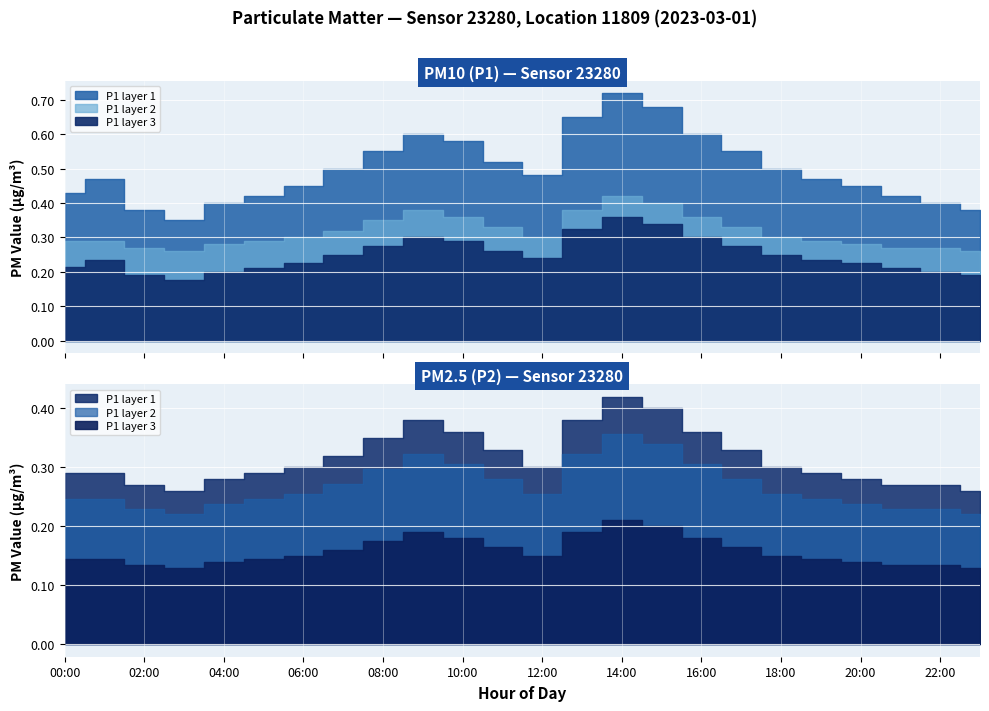

At which category does P1 reach its first local valley?

03:00